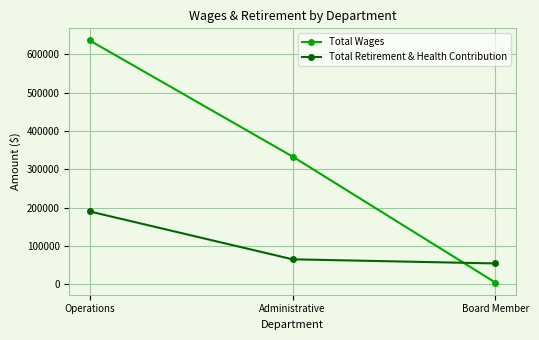

Is the value of Total Wages at Board Member greater than the value of Total Retirement & Health Contribution at Board Member?

No